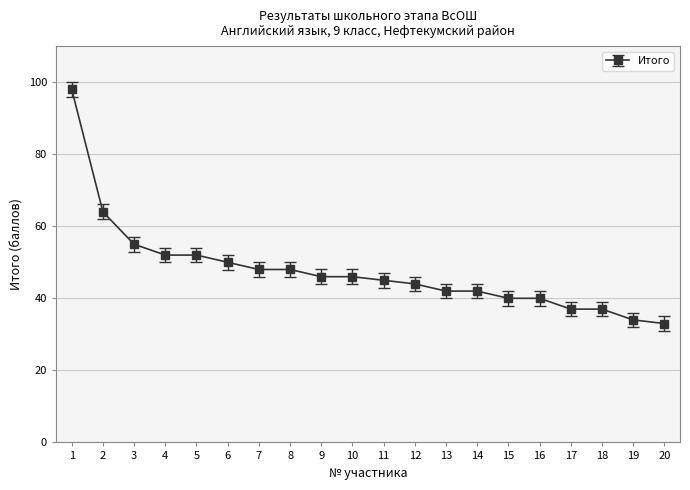

How many categories are shown in the chart?

20